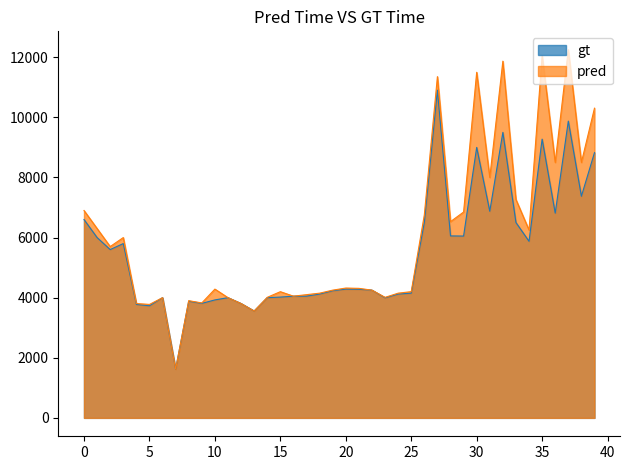

List the series in order of their peak value, highest first.

pred, gt